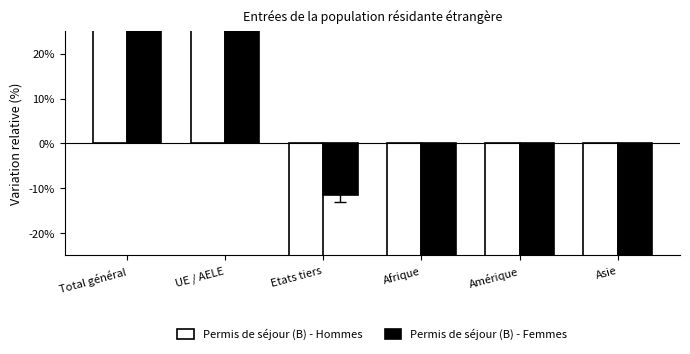

Reading left to right, what are all the values shown in this chart?

Permis de séjour (B) - Hommes: Total général=179.2	UE / AELE=119.3	Etats tiers=-40.1	Afrique=-90.0	Amérique=-91.2	Asie=-77.3
Permis de séjour (B) - Femmes: Total général=168.8	UE / AELE=80.2	Etats tiers=-11.4	Afrique=-86.0	Amérique=-84.7	Asie=-66.9